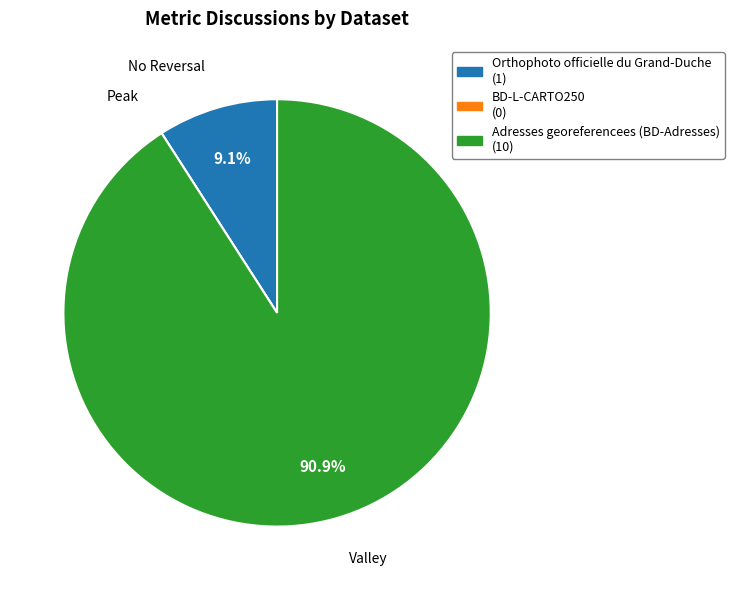

Which category has the biggest portion of the pie?

Adresses georeferencees (BD-Adresses)